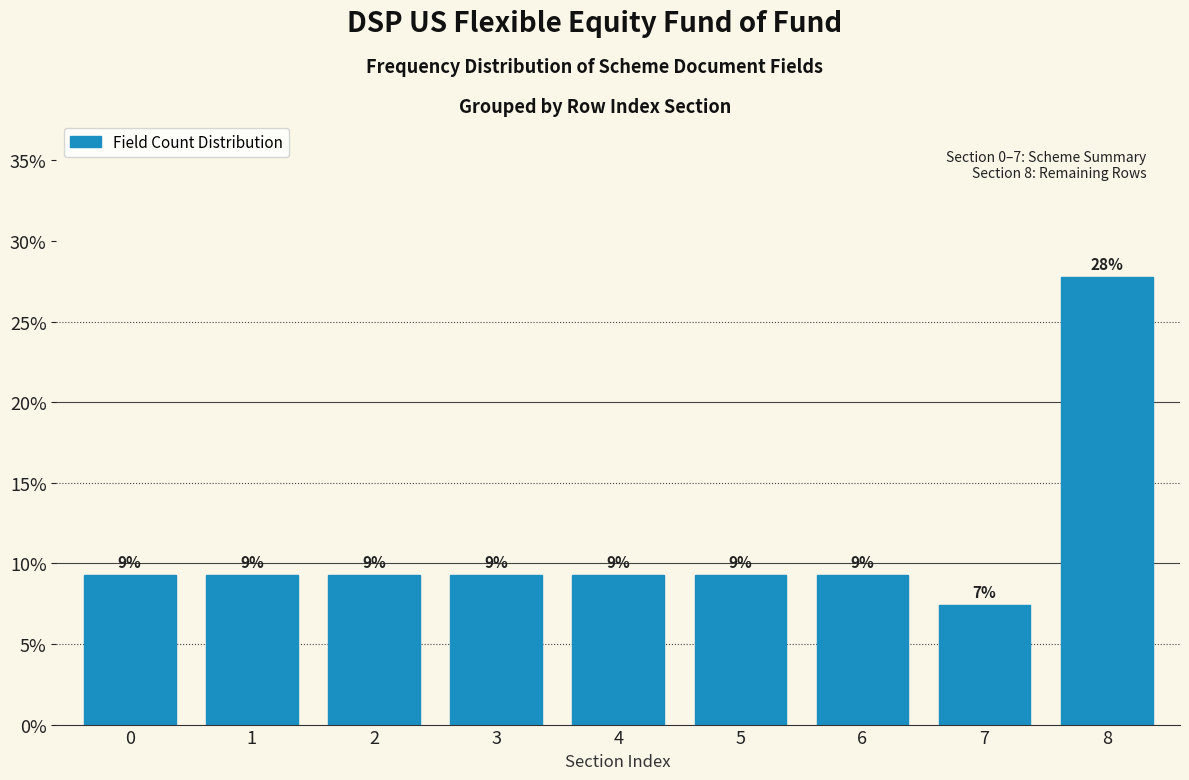

Are the bars horizontal?

No